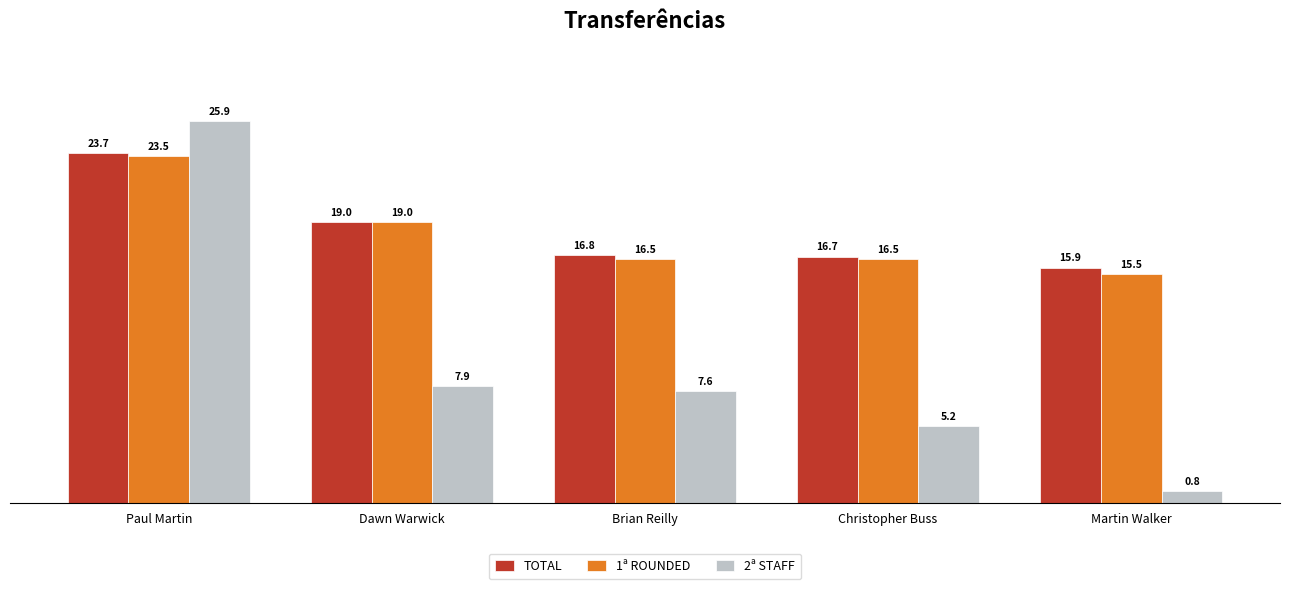

Which series has the largest range (max minus min)?

2ª STAFF